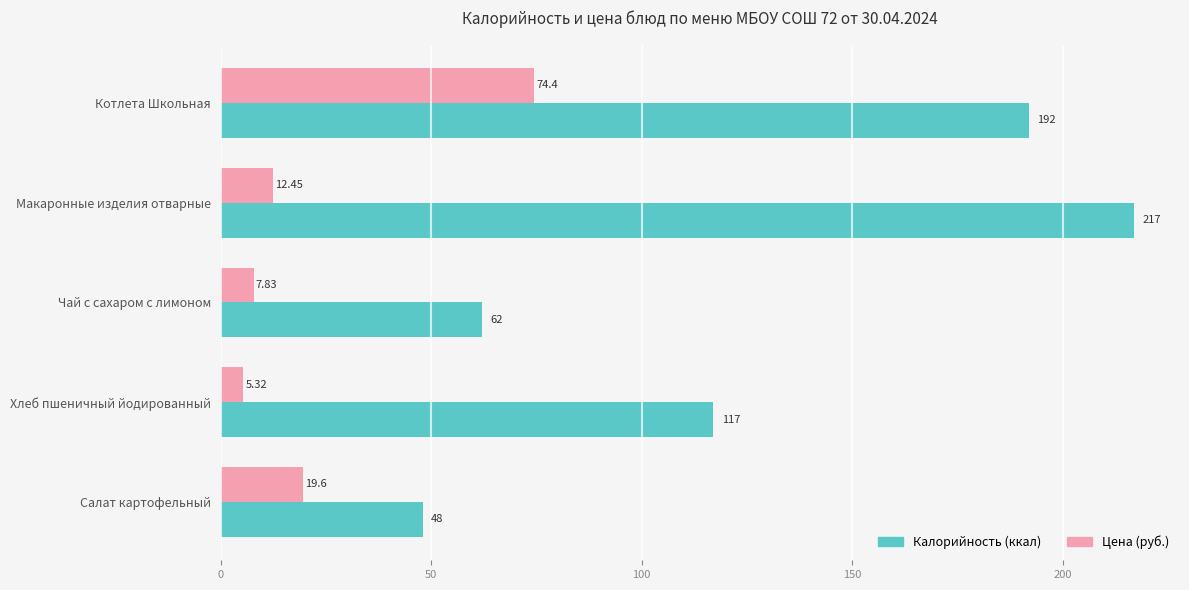

Rank the categories by Калорийность (ккал) value from lowest to highest.

Салат картофельный, Чай с сахаром с лимоном, Хлеб пшеничный йодированный, Котлета Школьная, Макаронные изделия отварные